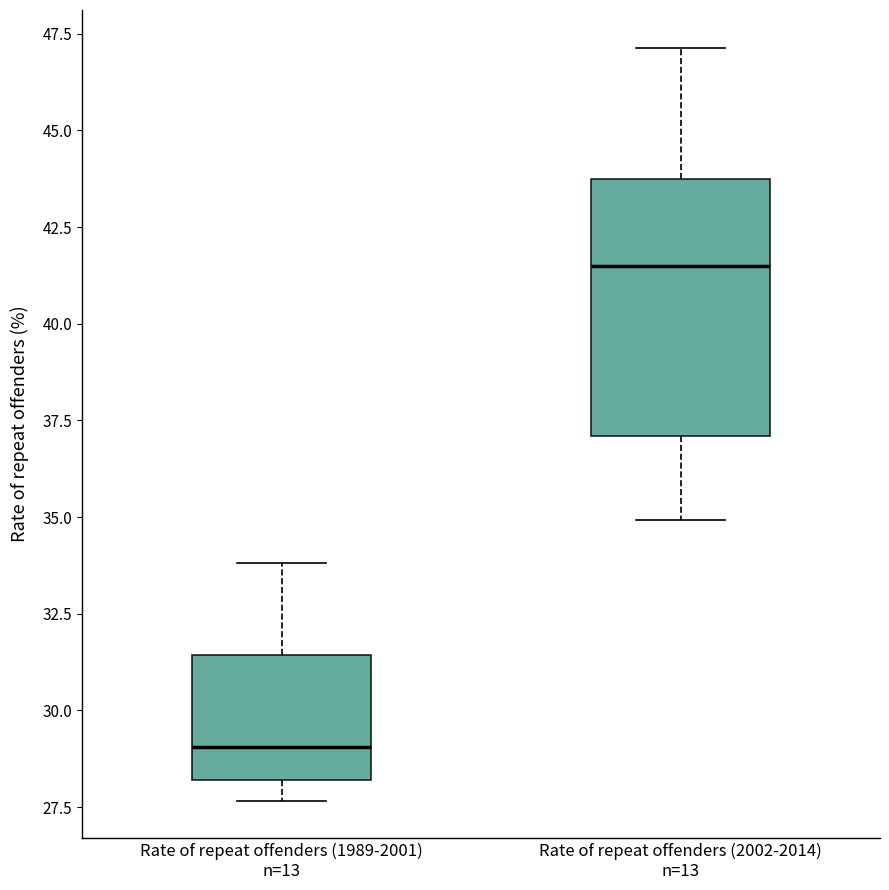

Which box has the lowest median line?

Rate of repeat offenders (1989-2001) n=13